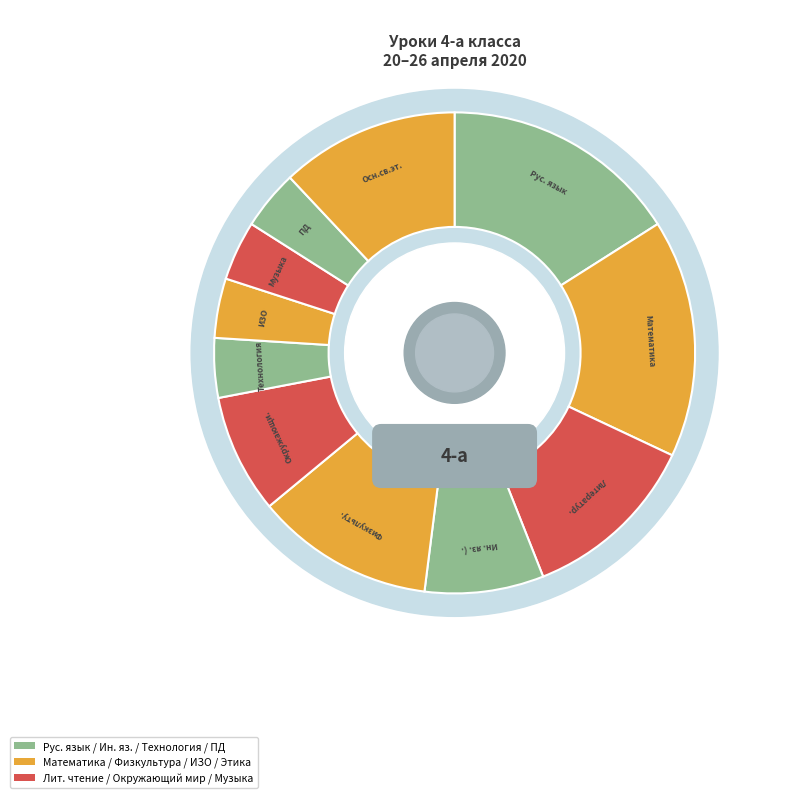

To the nearest percent, what portion does Рус. язык represent?

16%